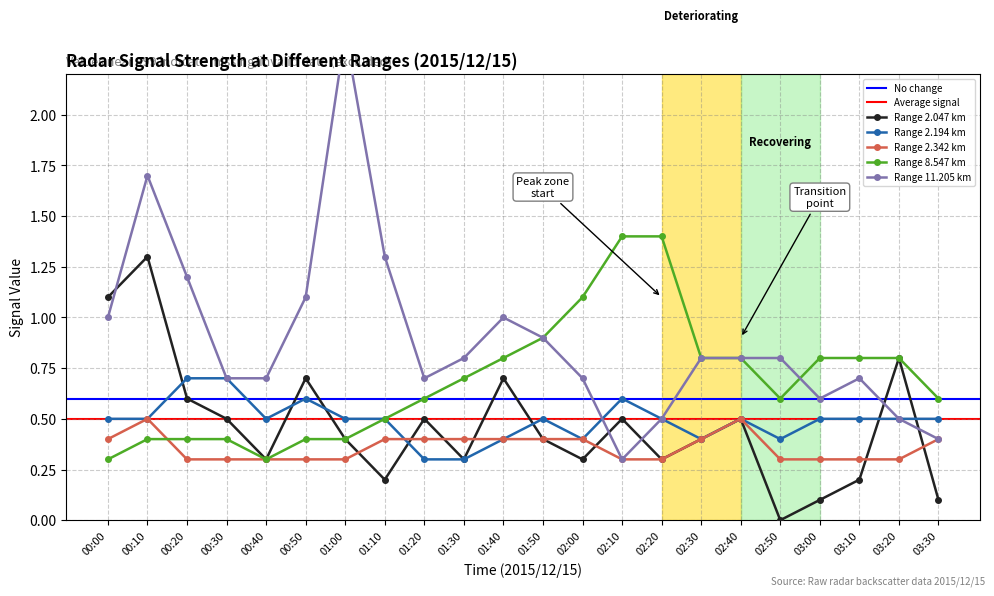

Where is 11.205 nearest to the value 1?

00:00